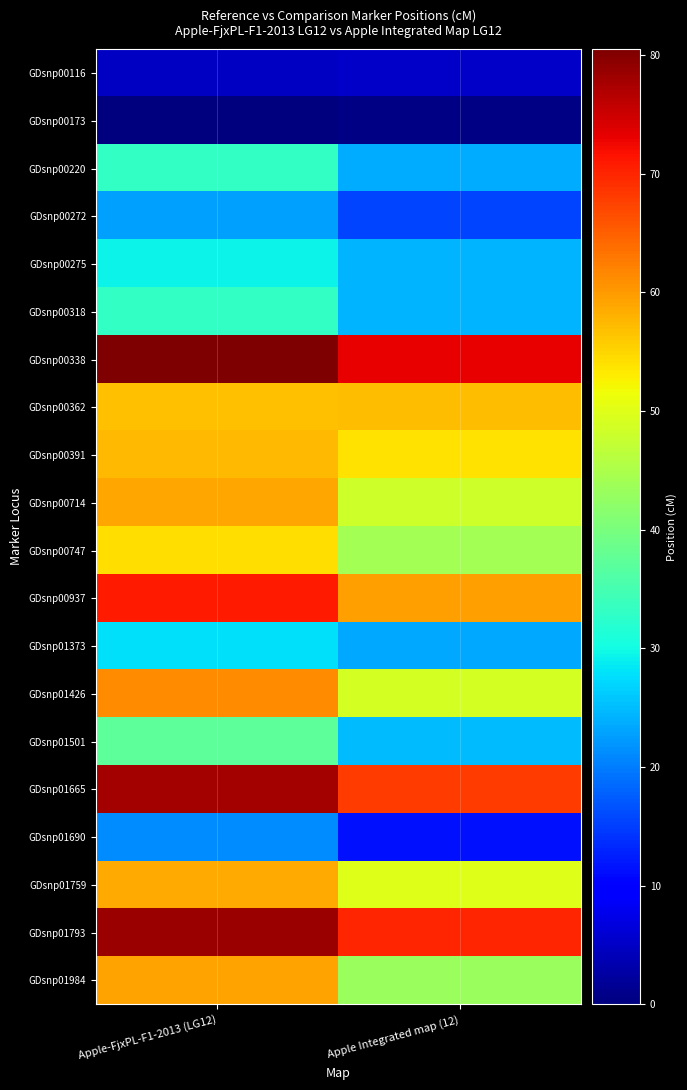

How many series are shown in this chart?

20